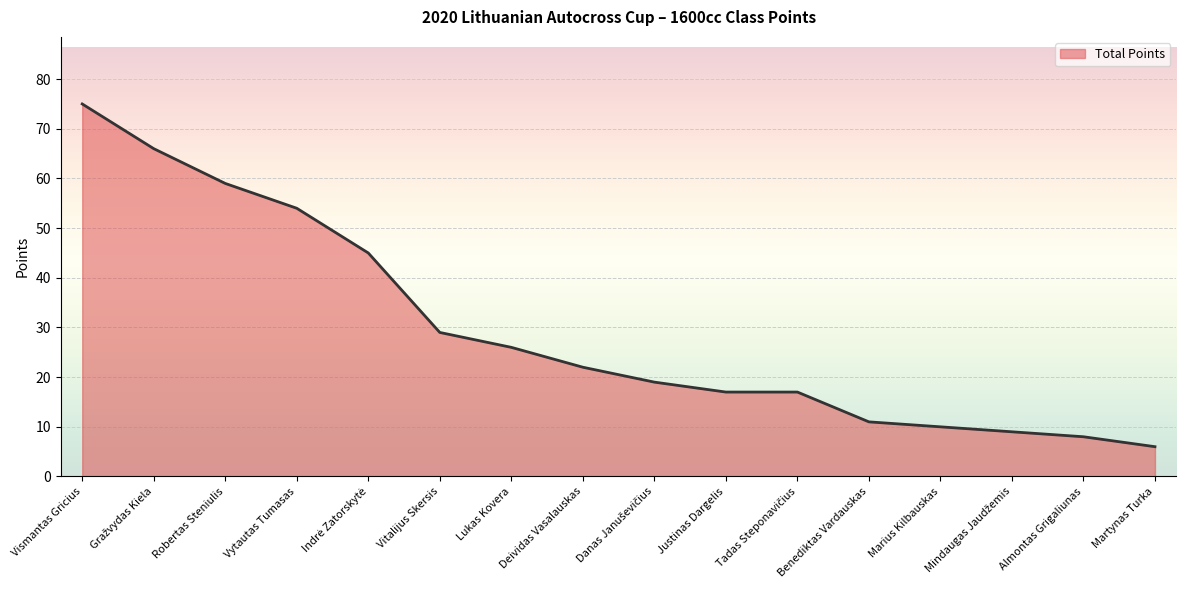

The chart shows a value of 17 at Benediktas Vardauskas. True or false?

False